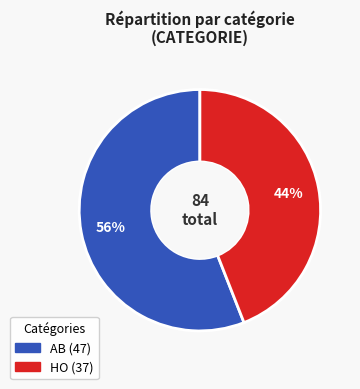

To the nearest percent, what portion does AB represent?

56%